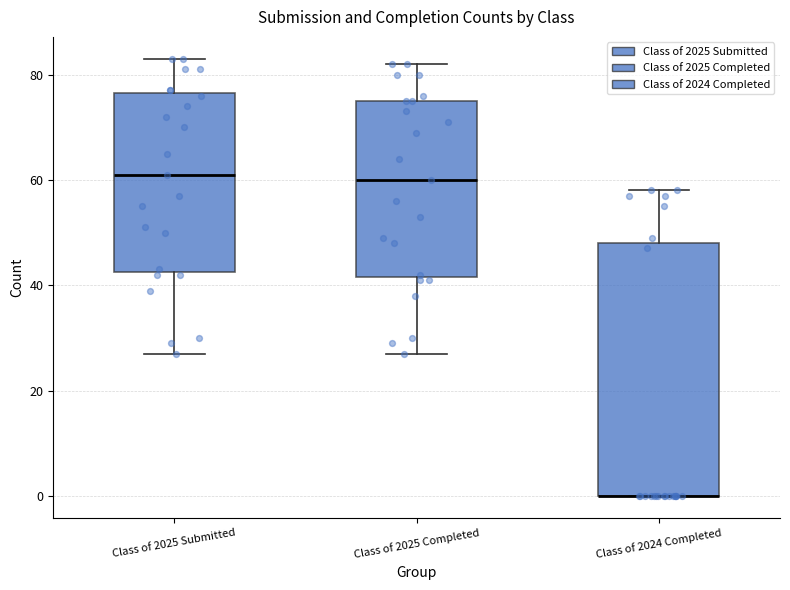

Where is the lower edge of the box for Class of 2025 Completed on the y-axis? The values are not printed on the chart, so give them approximately, as read against the axis.

42